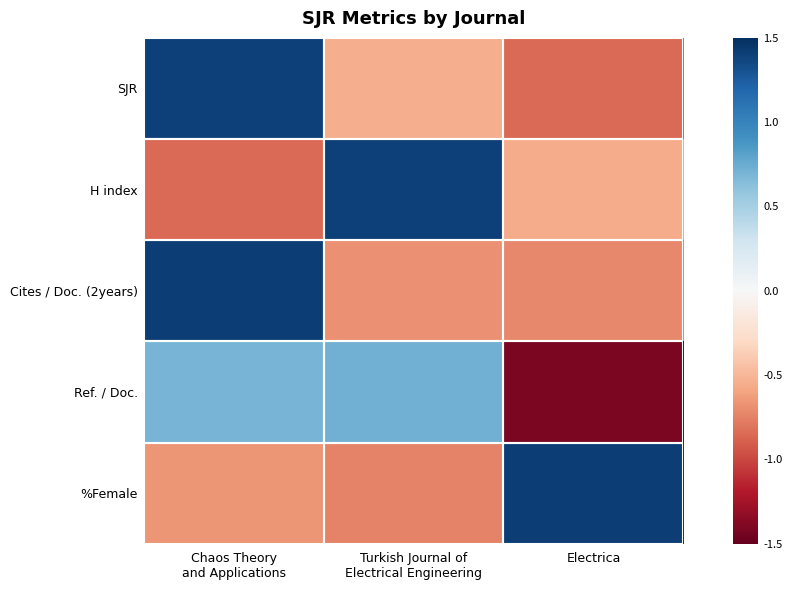

Which has a higher value, Chaos Theory
and Applications or Electrica?

Chaos Theory
and Applications